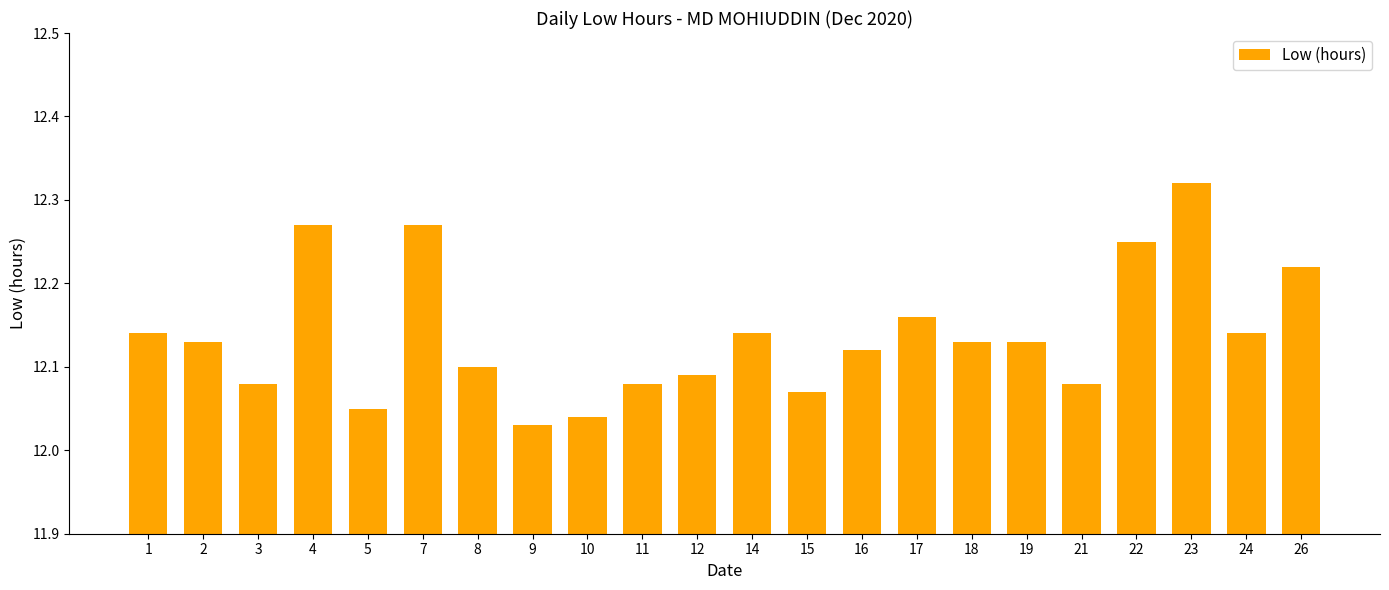

What is the ratio of the value at 3 to the value at 4?

1.0